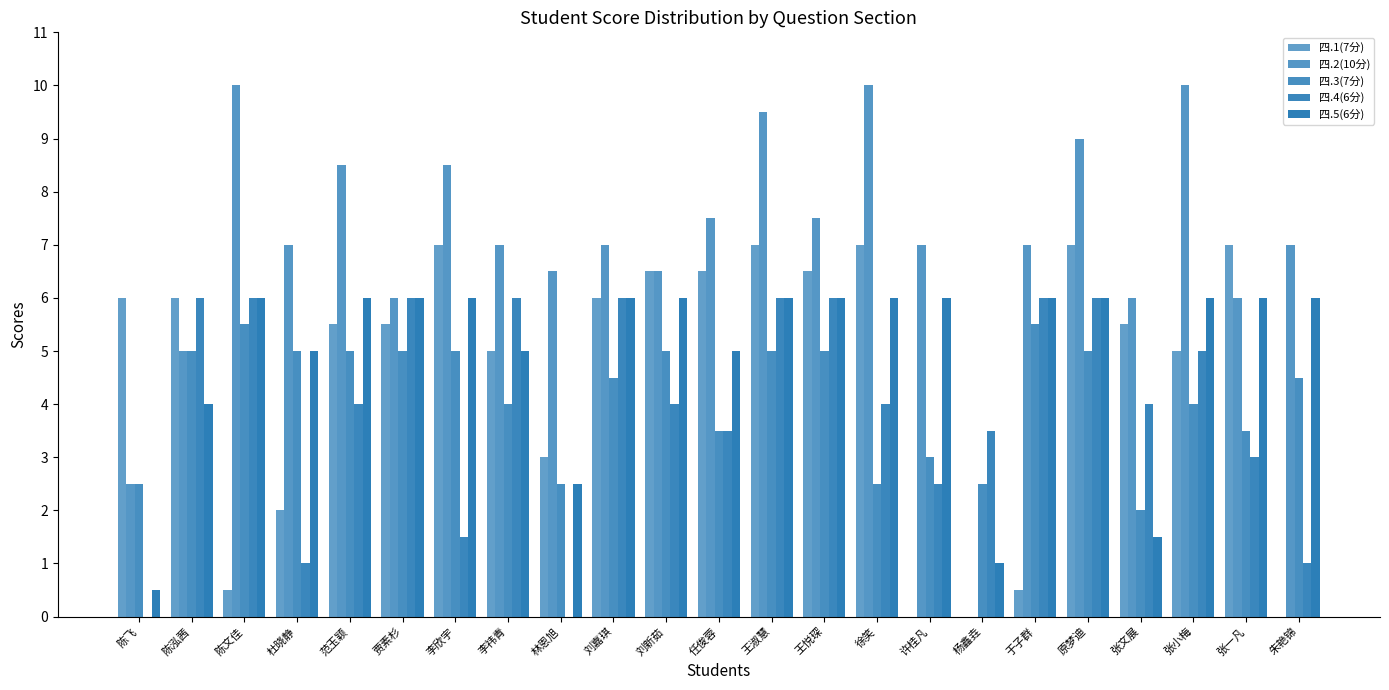

Are the bars horizontal?

No